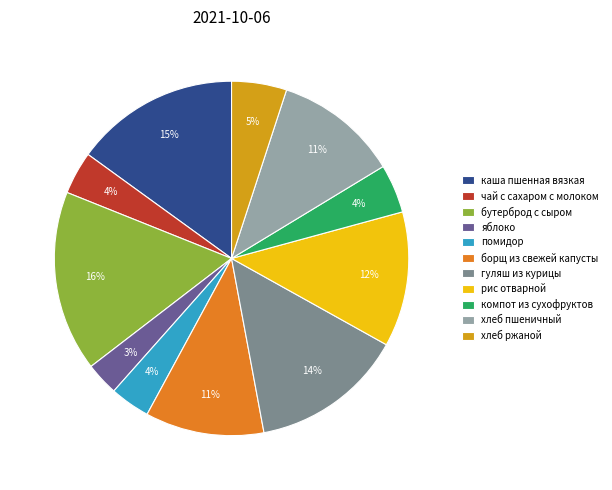

Count the number of slices in the pie.

11